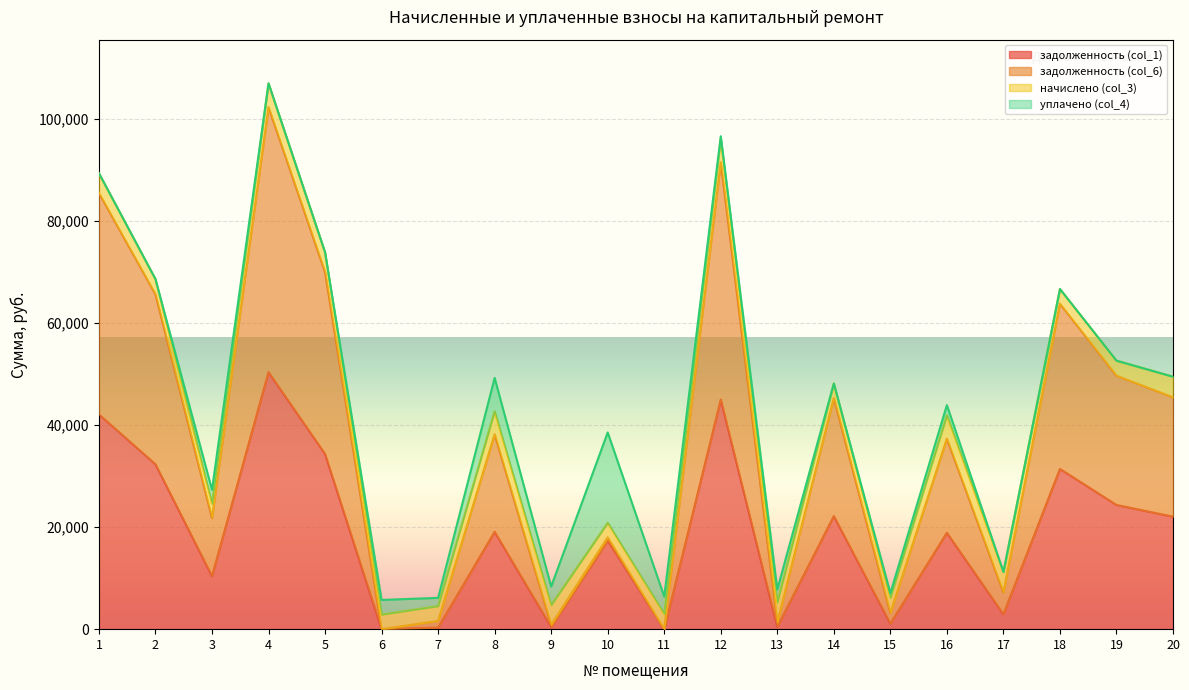

What is the maximum value for задолженность (col_1)?

50381.3